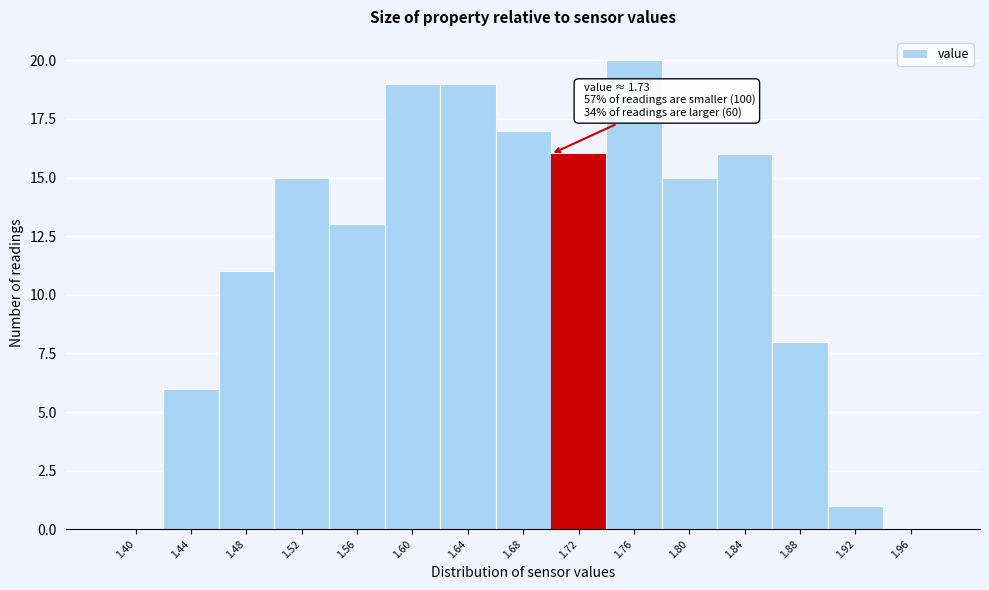

Reading left to right, what are all the values shown in this chart?

1.40=0	1.44=6	1.48=11	1.52=15	1.56=13	1.60=19	1.64=19	1.68=17	1.72=16	1.76=20	1.80=15	1.84=16	1.88=8	1.92=1	1.96=0